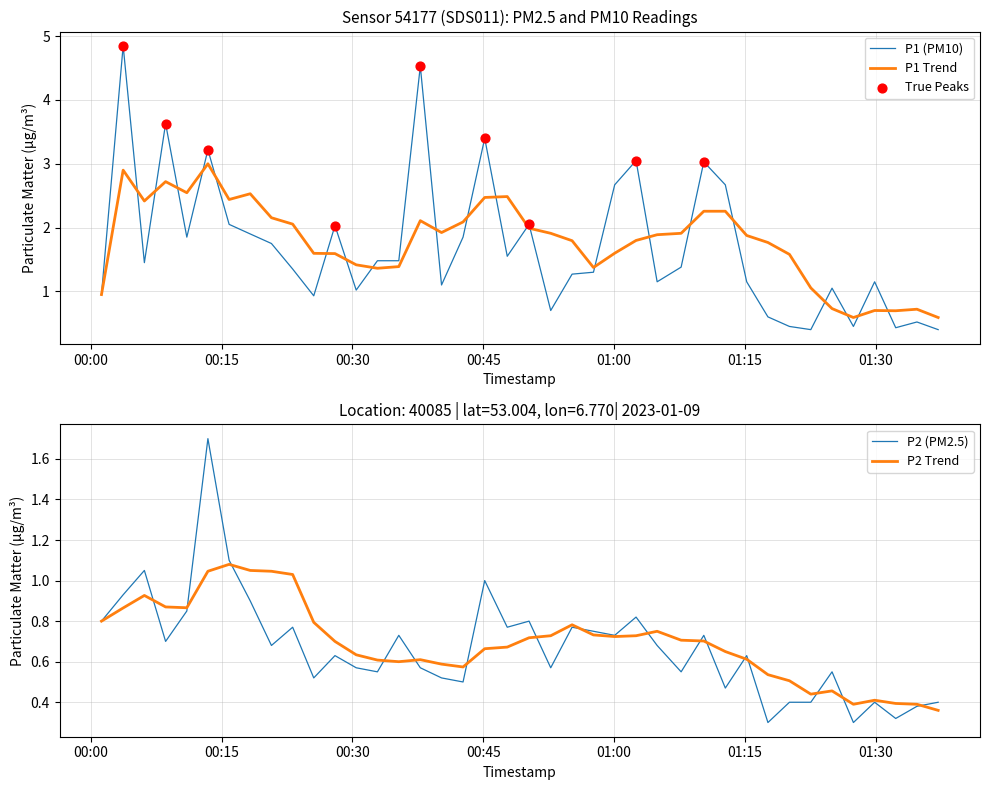

What is the highest value of the P2 (PM2.5) series?

1.7